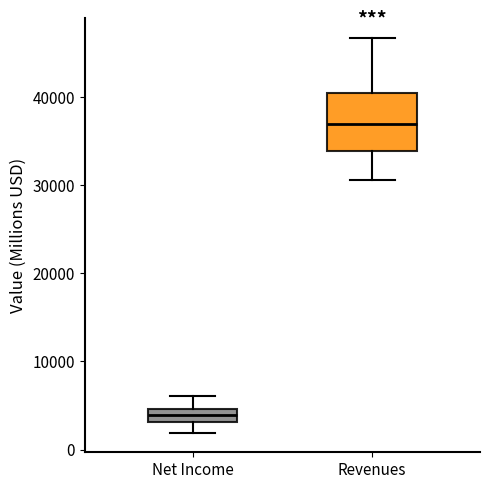

Where does the median line of the box for Revenues sit on the y-axis? The values are not printed on the chart, so give them approximately, as read against the axis.

37000